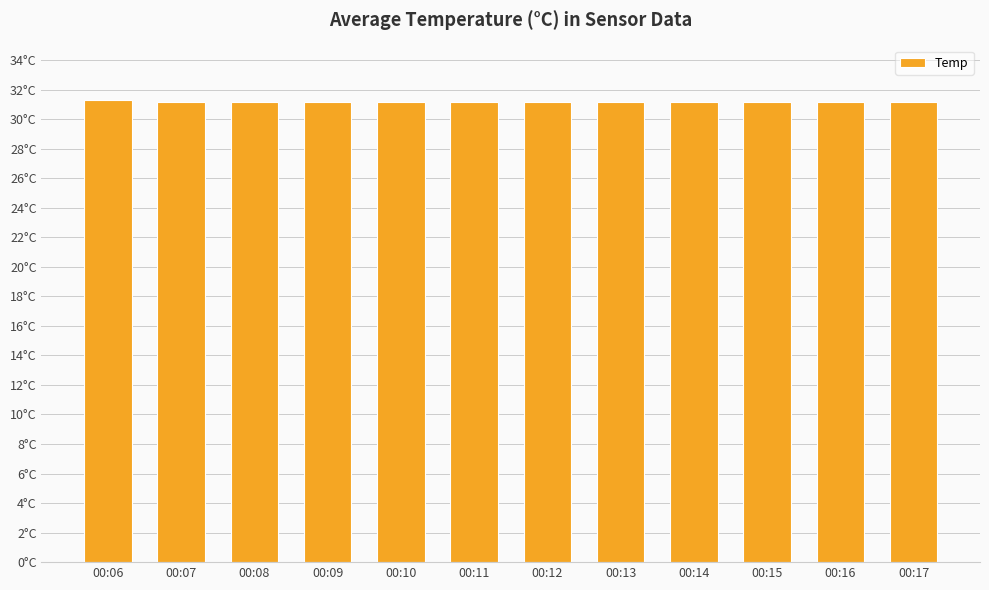

Are the bars horizontal?

No